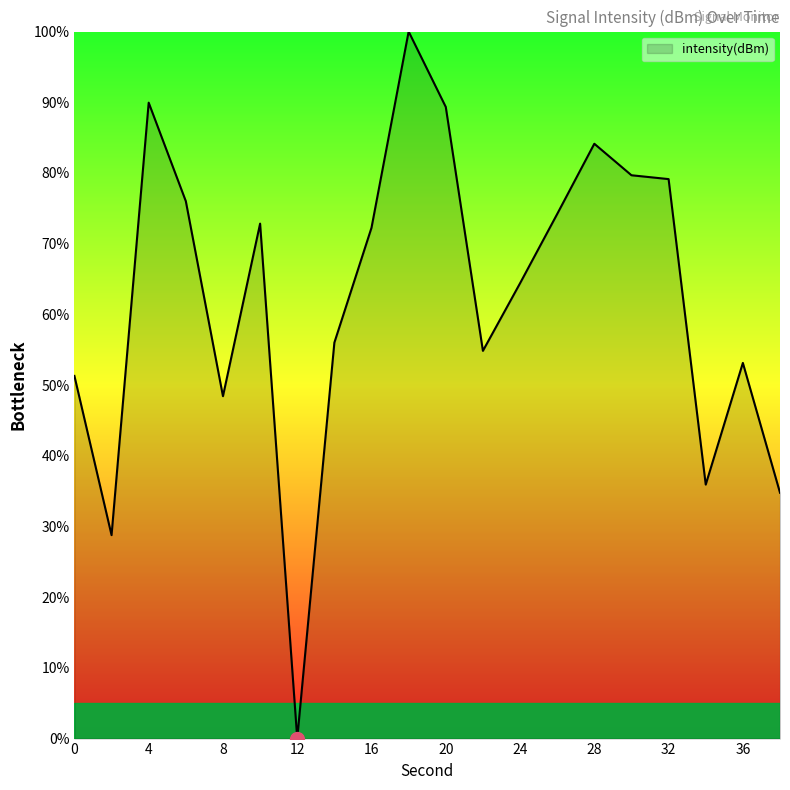

What is the maximum value shown in the chart?

100.0